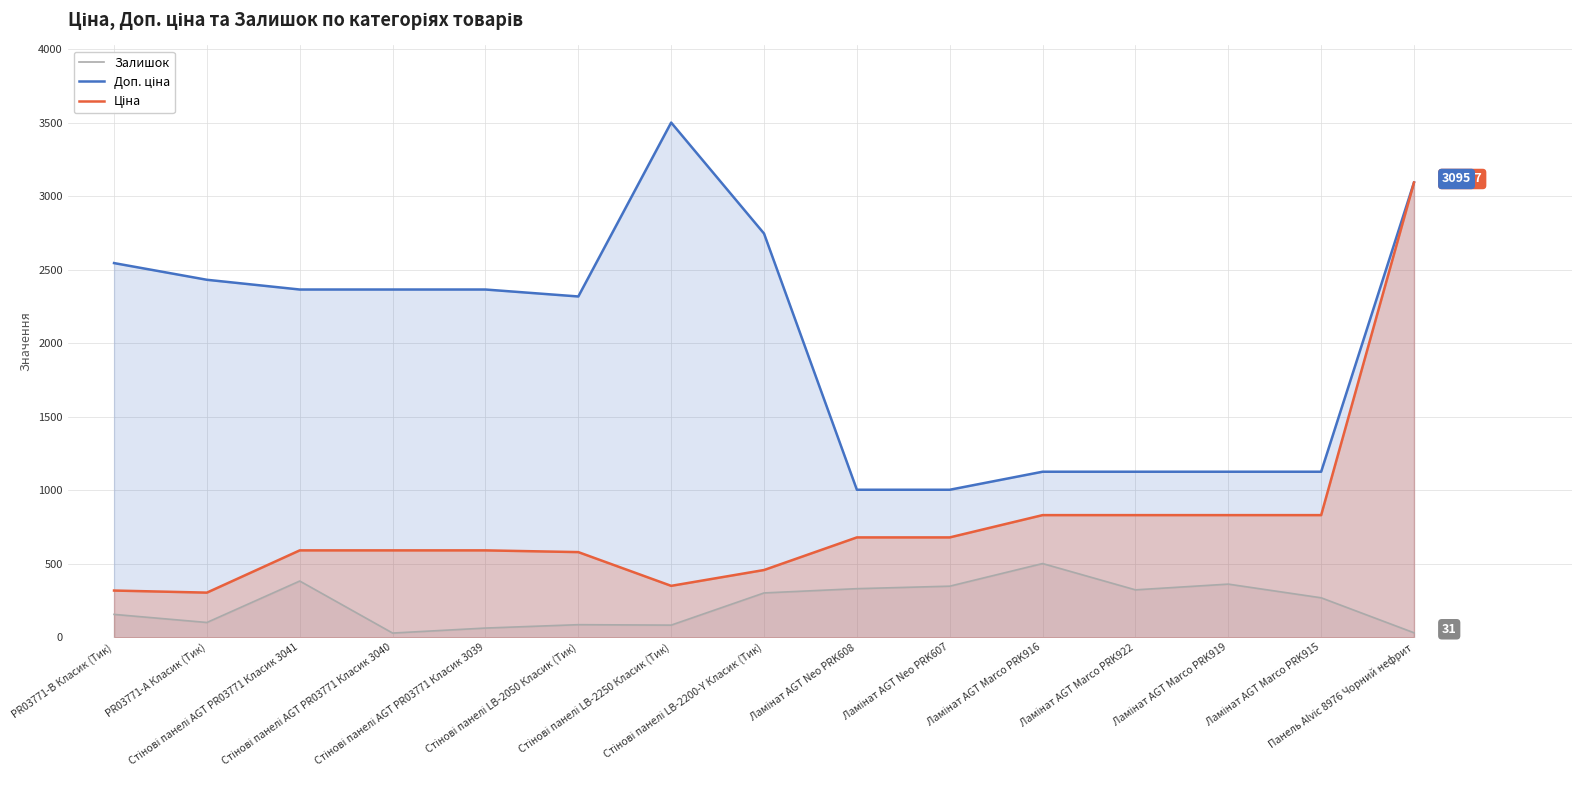

Which series changed the most between Стінові панелі AGT PR03771 Класик 3041 and Ламінат AGT Marco PRK915?

Доп. ціна